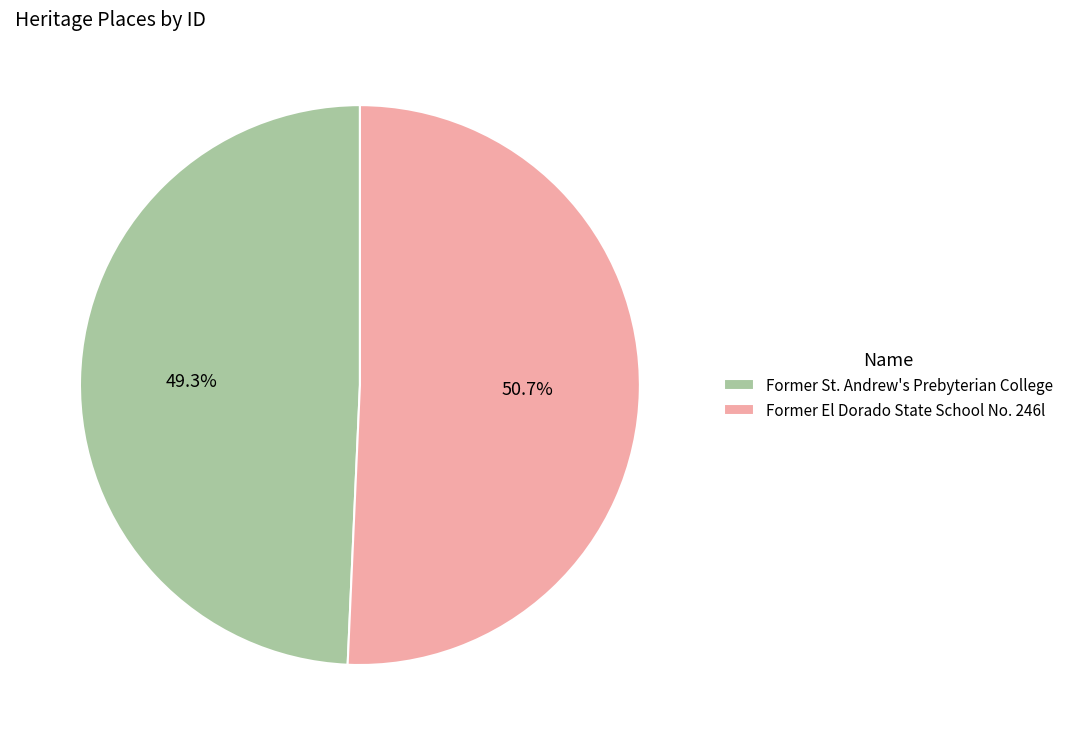

Is the sum of Former El Dorado State School No. 246l and Former St. Andrew's Prebyterian College greater than half?

Yes